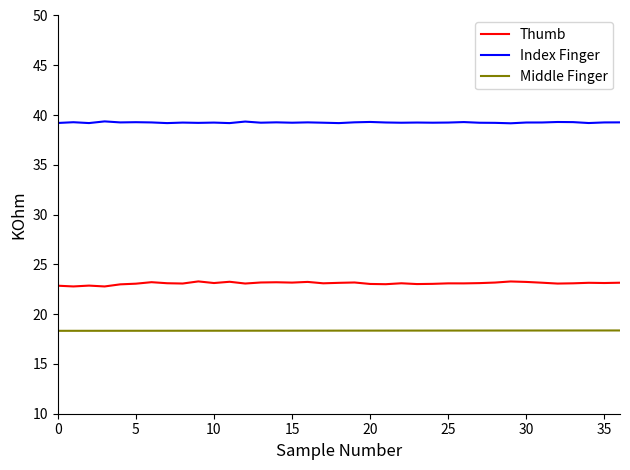

Which series has the largest total across all categories?

Index Finger